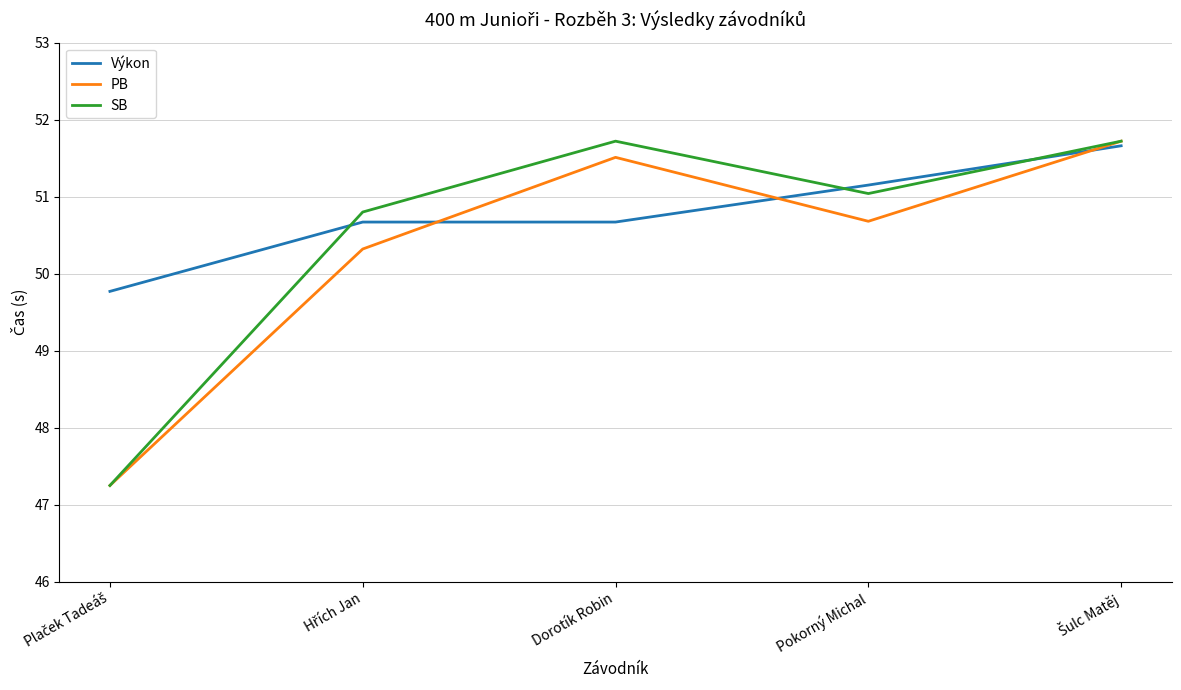

What is the highest value of the Výkon series?

51.7